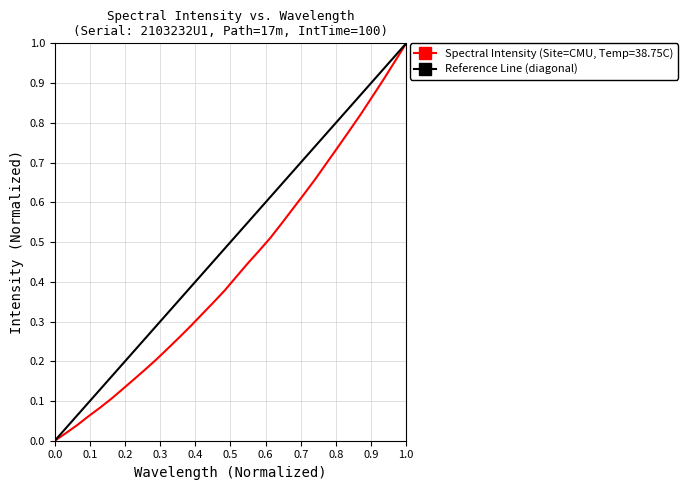

How many values exceed 0?

31